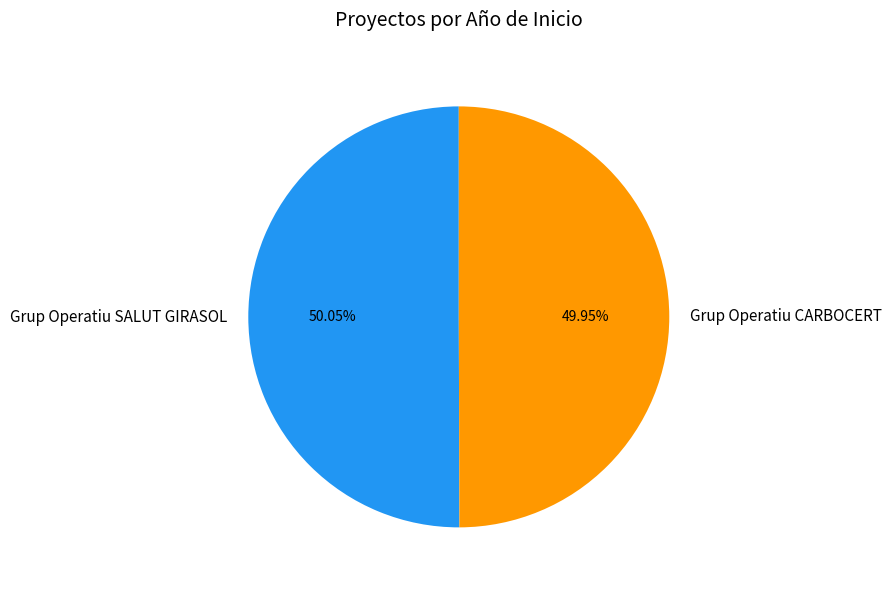

The Grup Operatiu SALUT GIRASOL slice represents 50% of the pie. True or false?

True